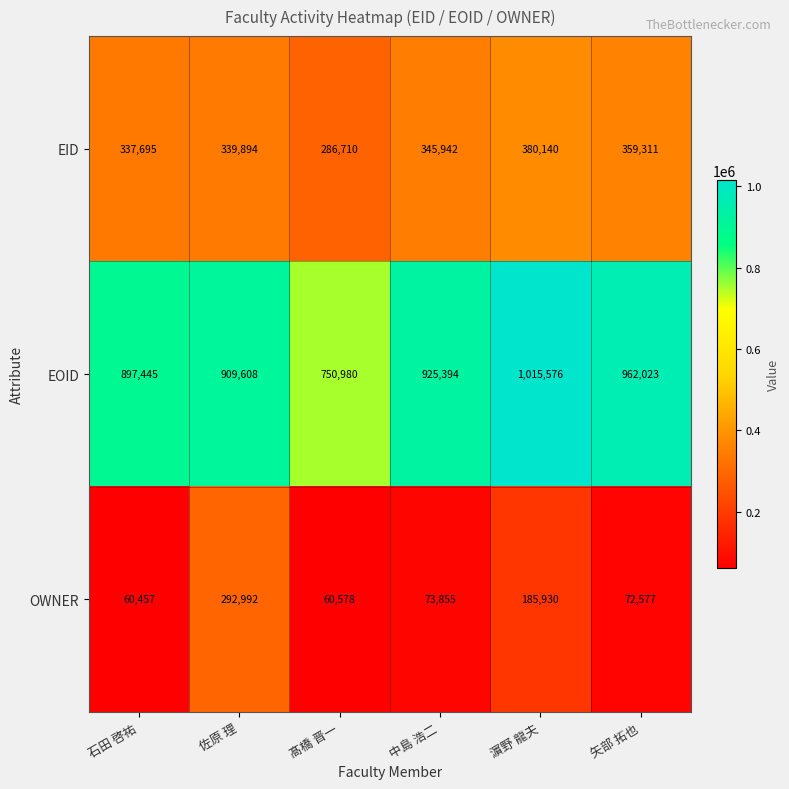

Which category has the highest value in the EOID series?

濵野 龍夫